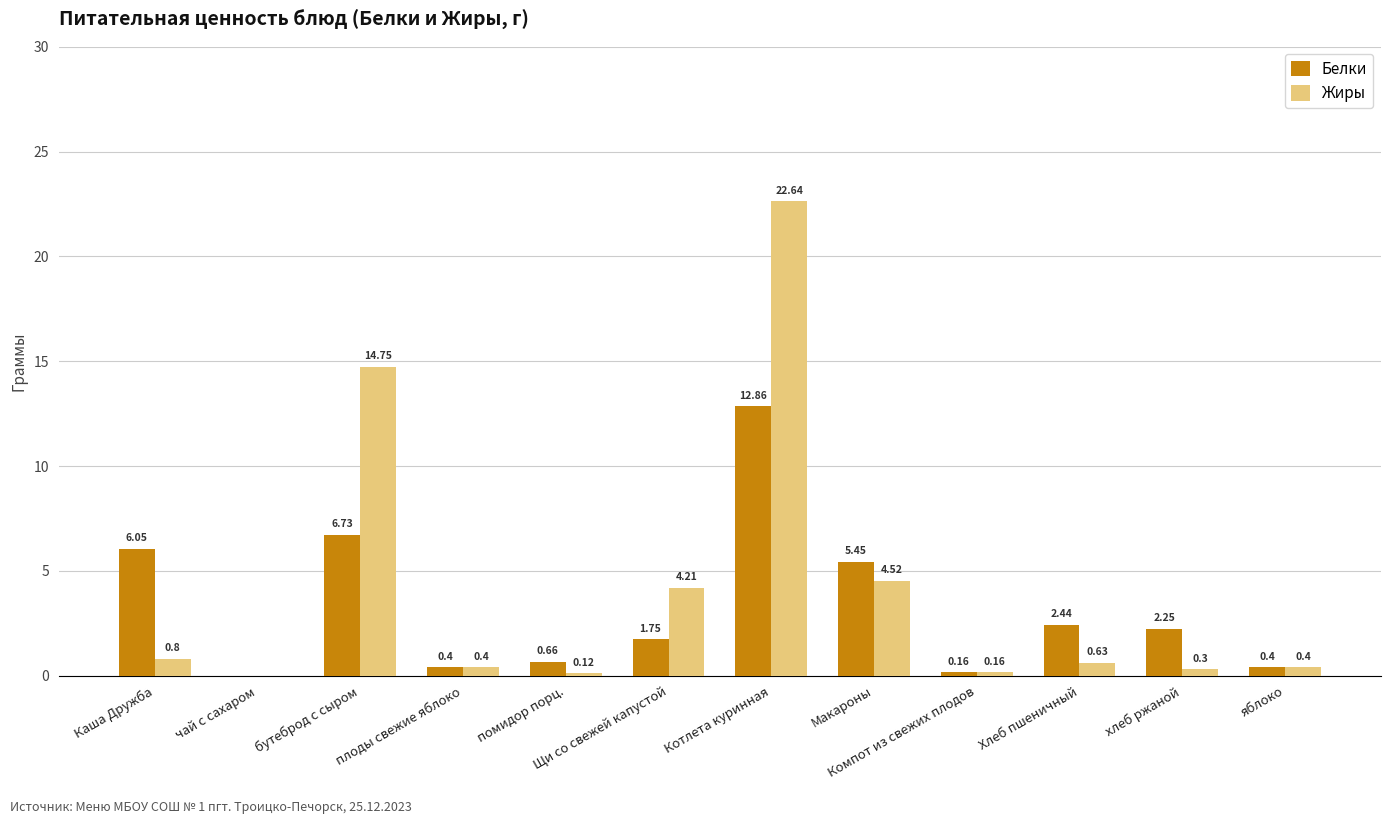

What is the sum of the Жиры values at Щи со свежей капустой and хлеб ржаной?

4.5